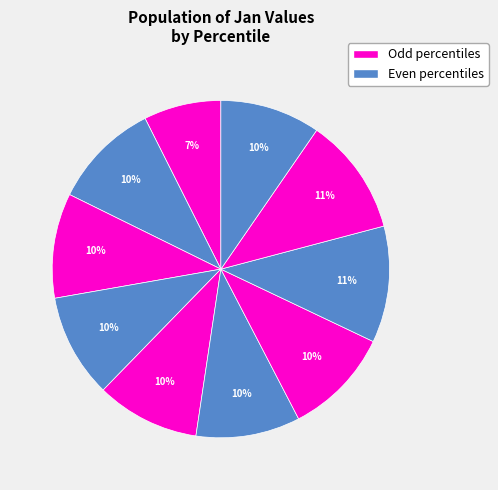

Which slice is the smallest?

pct05